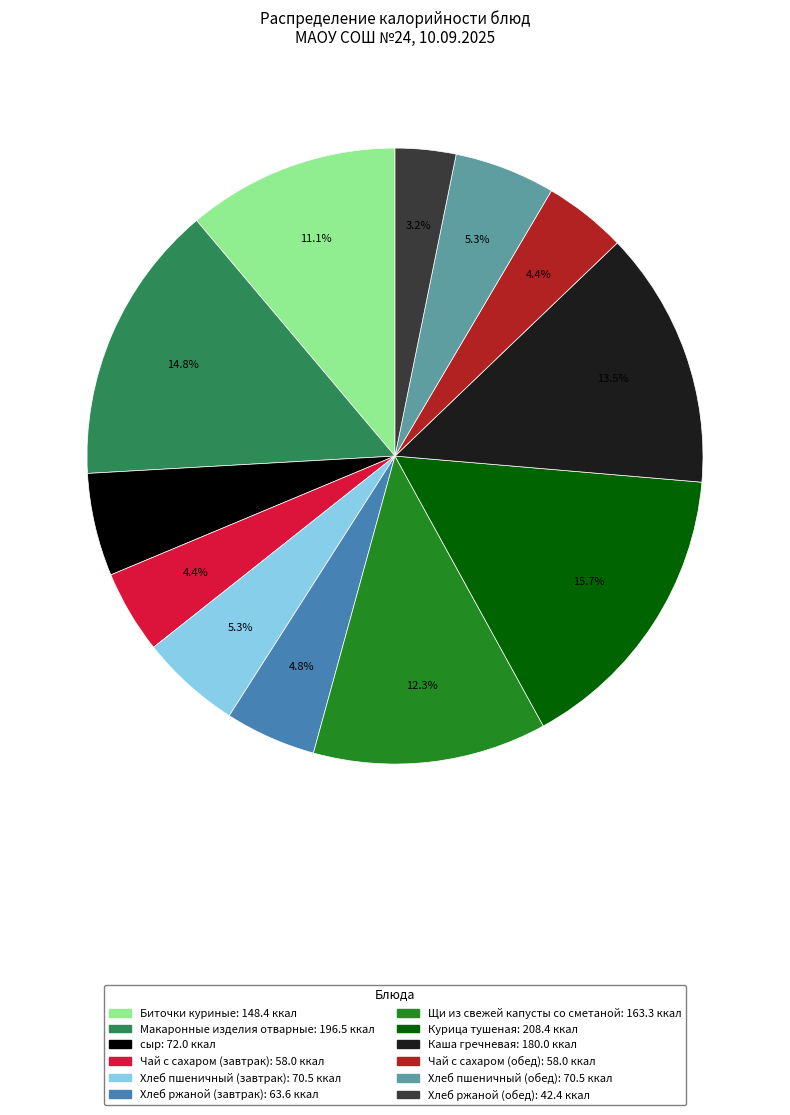

To the nearest percent, what is the average slice percentage?

8%